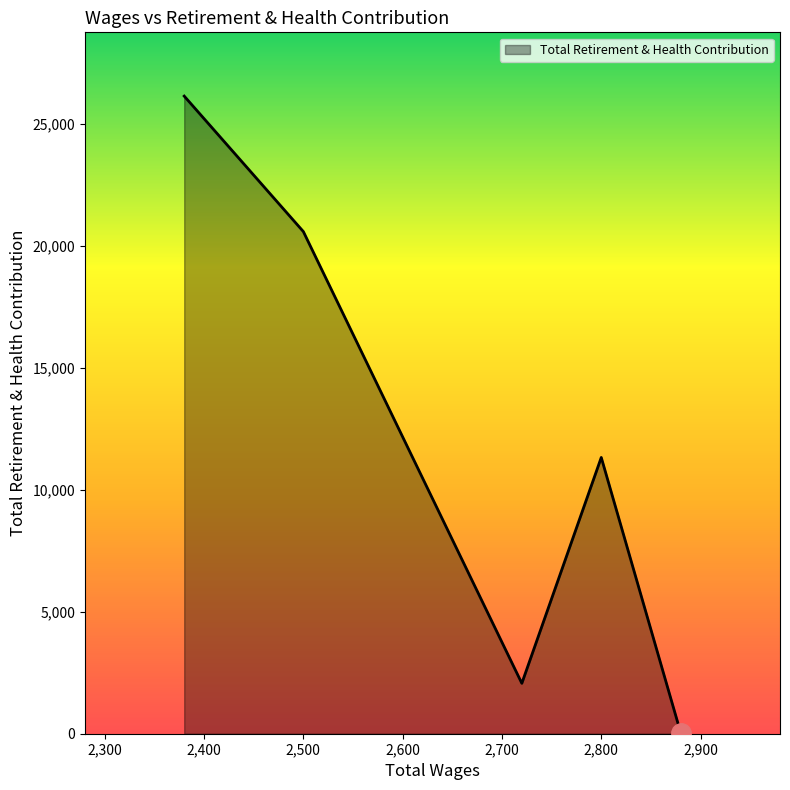

True or false: there are more than 1 points higher than both neighbors.

False